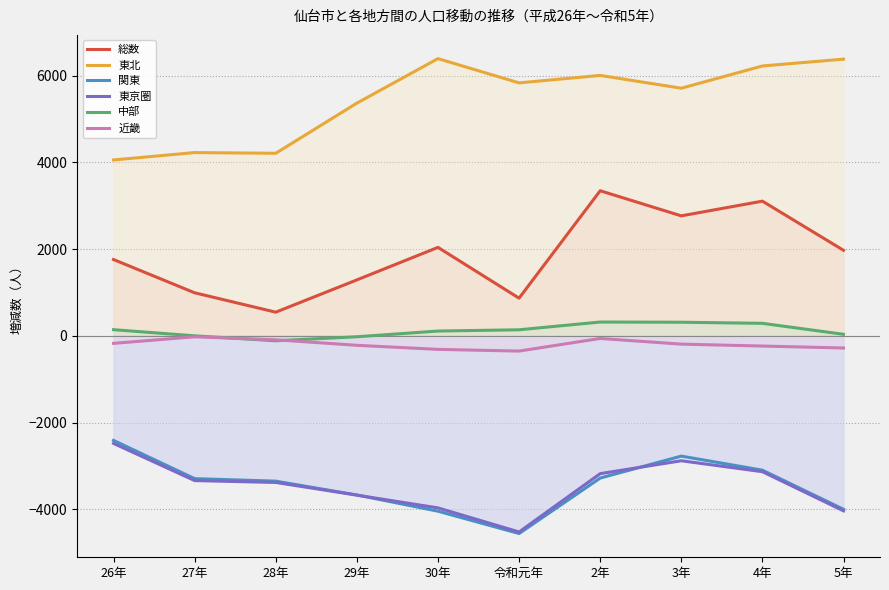

How many times do 中部 and 近畿 cross each other?

2